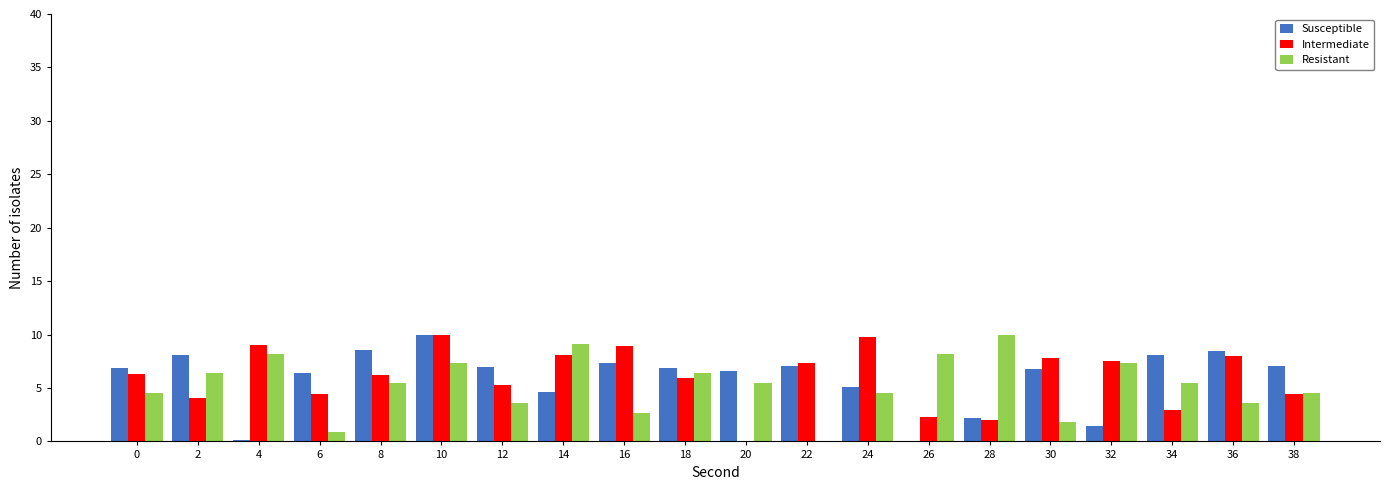

The Intermediate series shows 9.9 at 0. True or false?

False